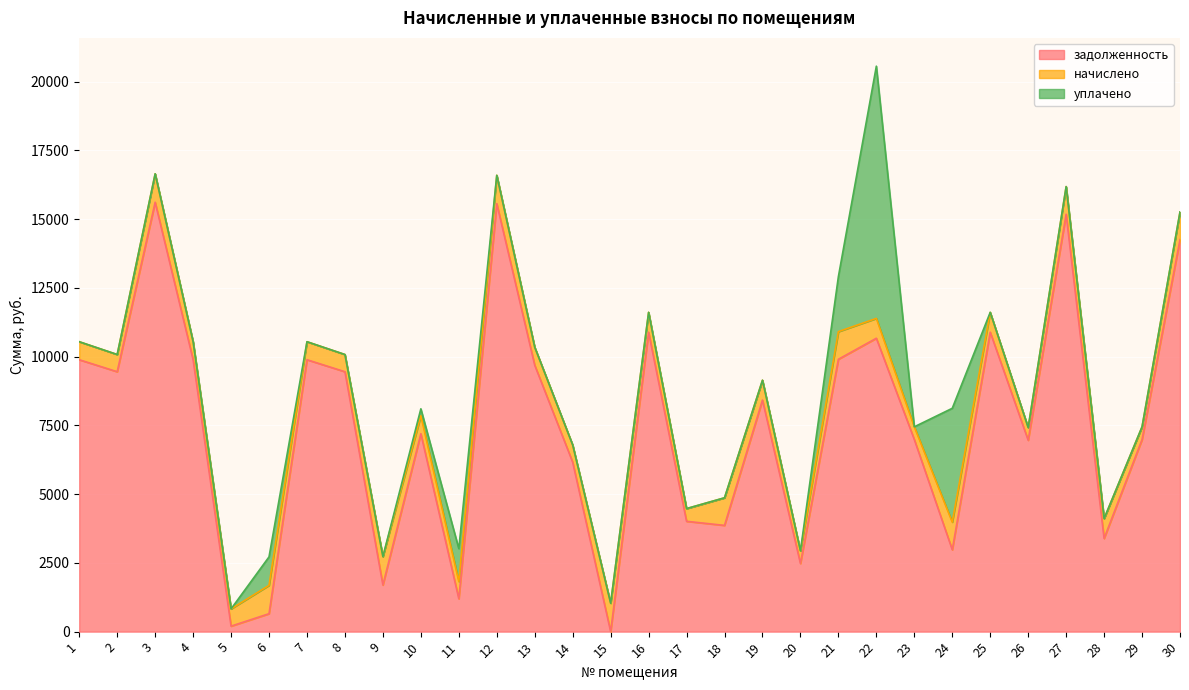

Is it true that уплачено equals 1122.6 at 24?

False